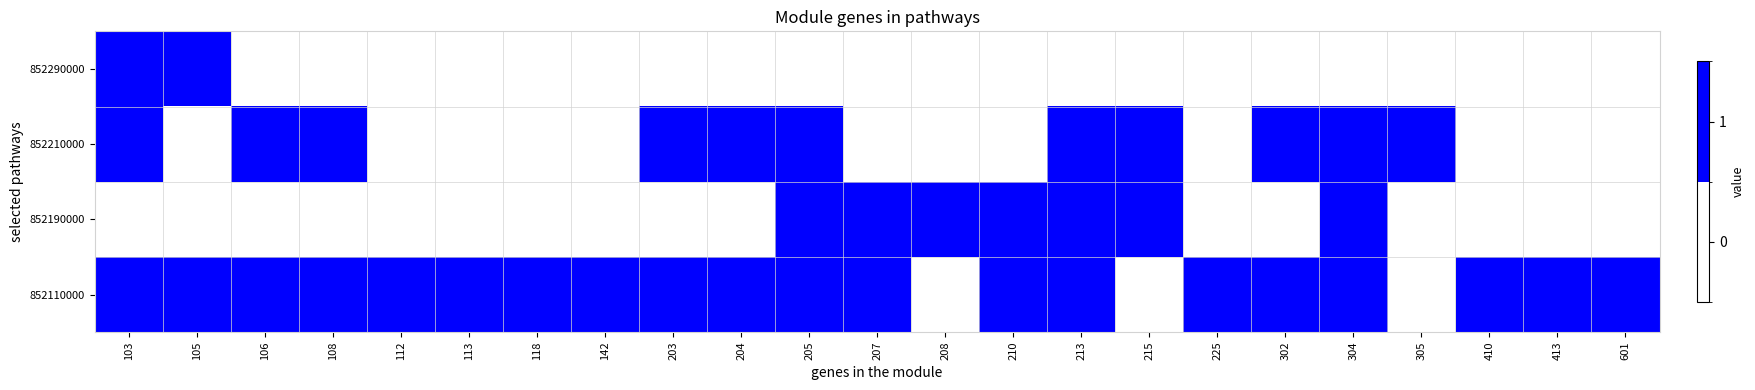

The 852290000 series shows 0 at 305. True or false?

True